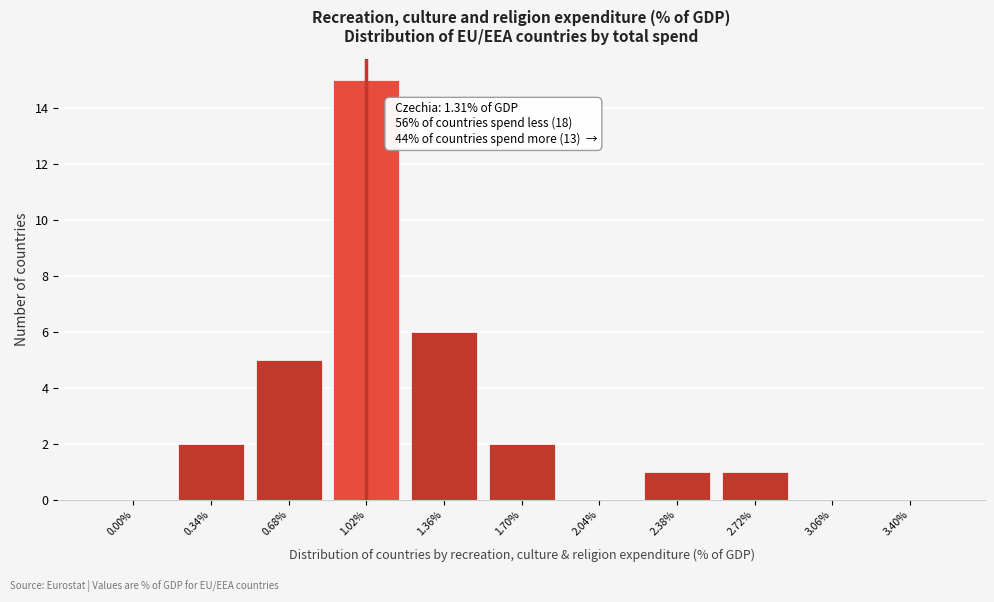

Reading left to right, extract all data points from this chart.

0.00%=0	0.34%=2	0.68%=5	1.02%=15	1.36%=6	1.70%=2	2.04%=0	2.38%=1	2.72%=1	3.06%=0	3.40%=0